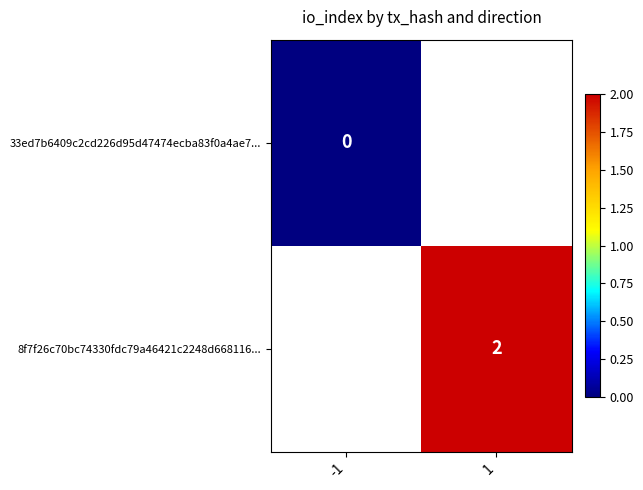

True or false: 8f7f26c70bc74330fdc79a46421c2248d668116... has a value of 2 at 1.

True